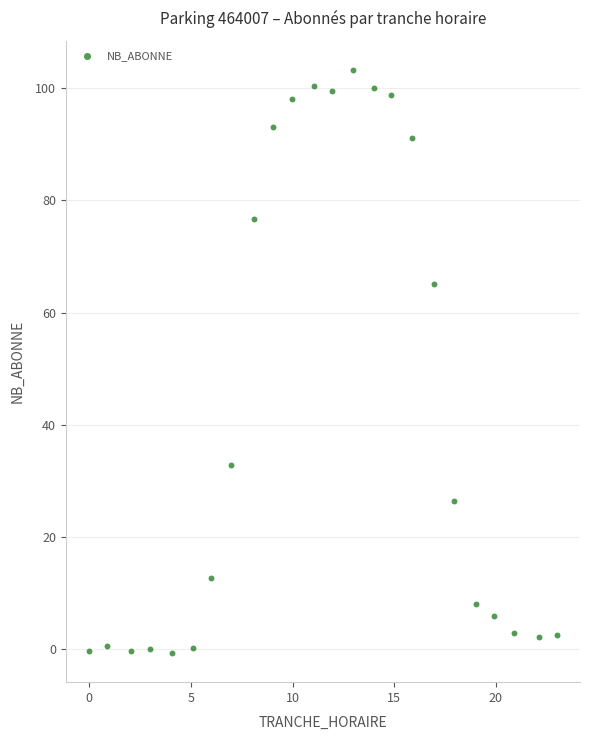

What is the range of Y values (max minus min)?

104.0